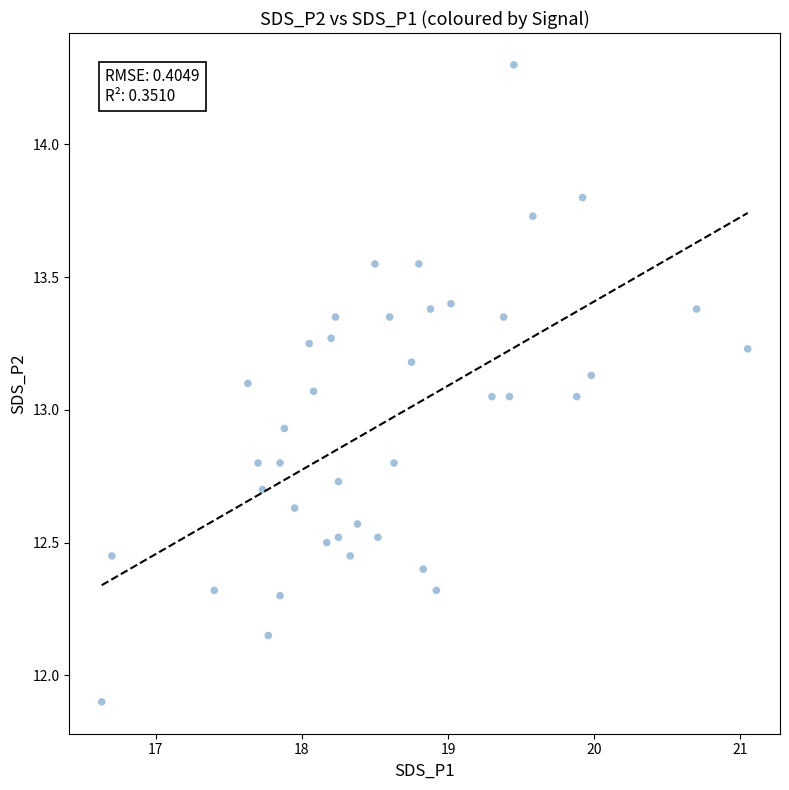

What is the range of X values (max minus min)?

4.4